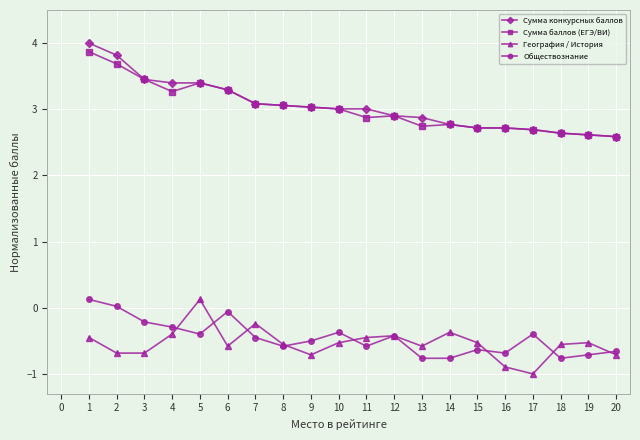

True or false: География / История has more than 2 points higher than both neighbors.

True